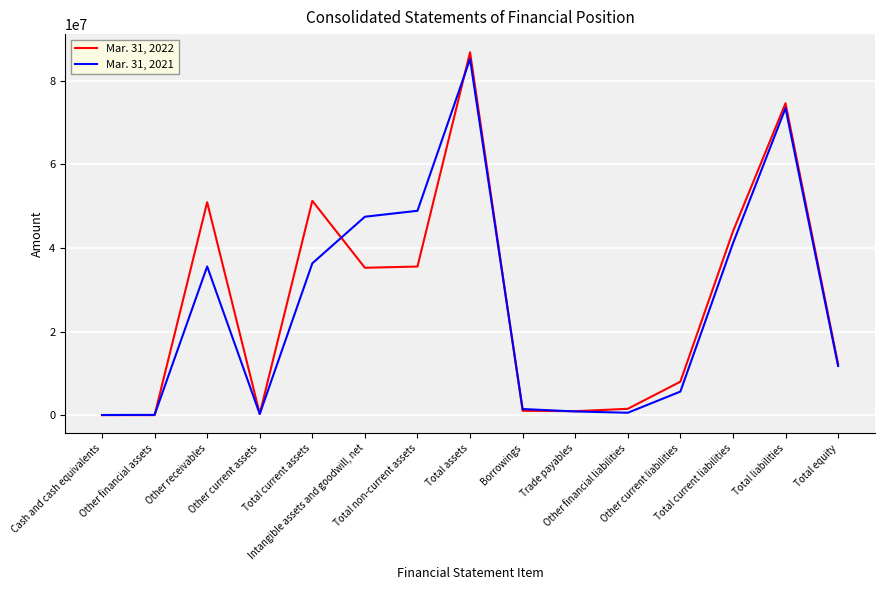

Which series changed the most between Total assets and Total liabilities?

Mar. 31, 2022